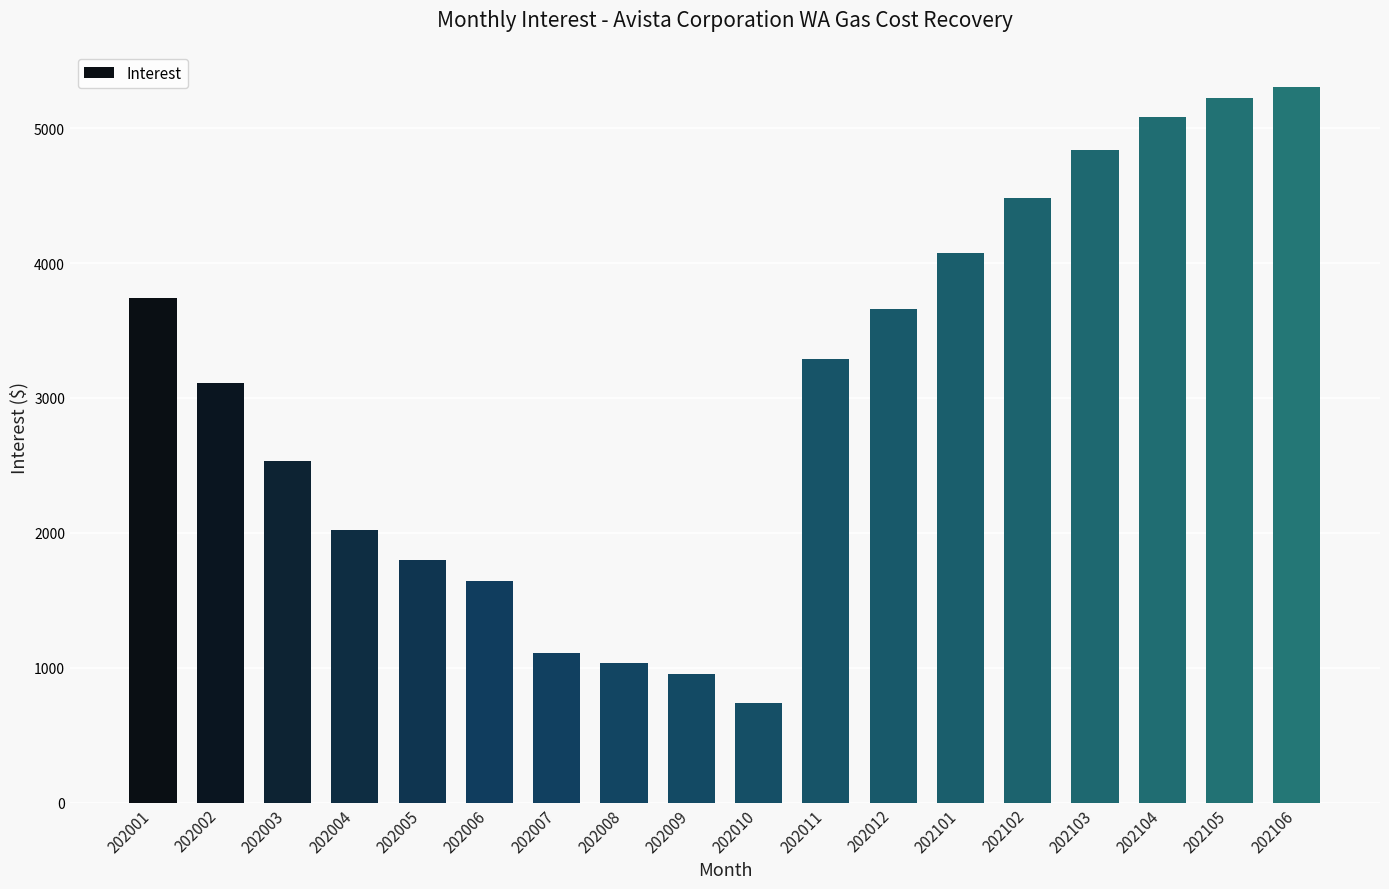

Between 202104 and 202105, which is larger?

202105